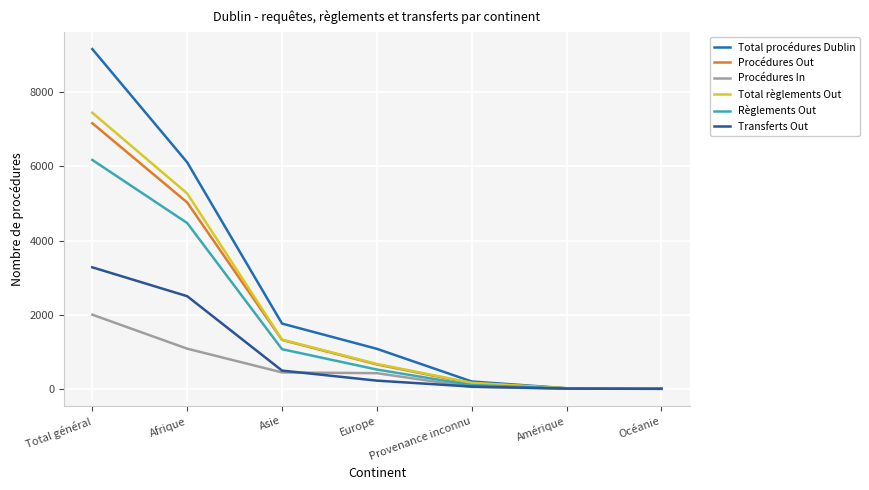

What is the highest value of the Procédures Out series?

7165